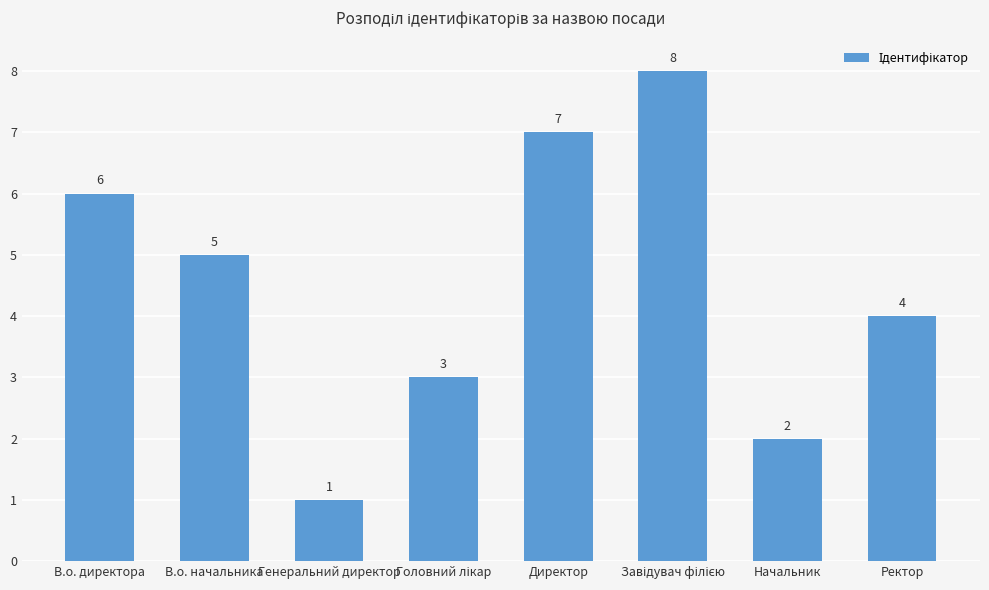

Reading left to right, what are all the values shown in this chart?

6	5	1	3	7	8	2	4